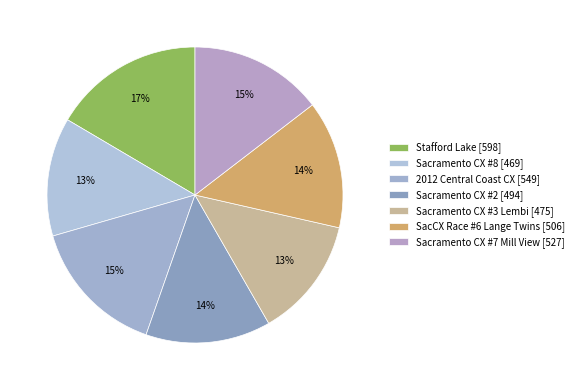

Rank the categories by value from highest to lowest.

Stafford Lake, 2012 Central Coast CX, Sacramento CX #7 Mill View, SacCX Race #6 Lange Twins, Sacramento CX #2, Sacramento CX #3 Lembi, Sacramento CX #8